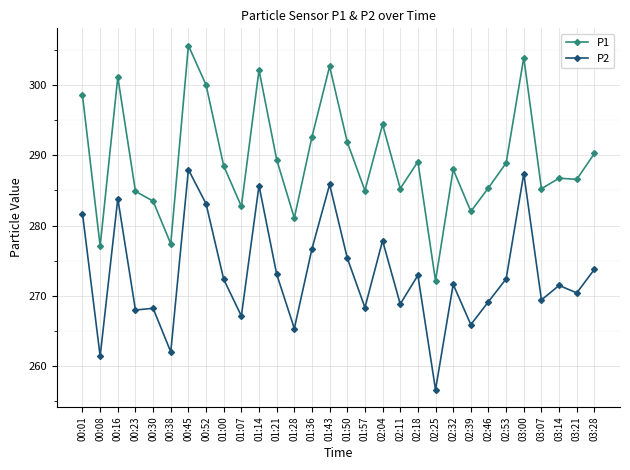

Where is the first local minimum for P2?

00:08